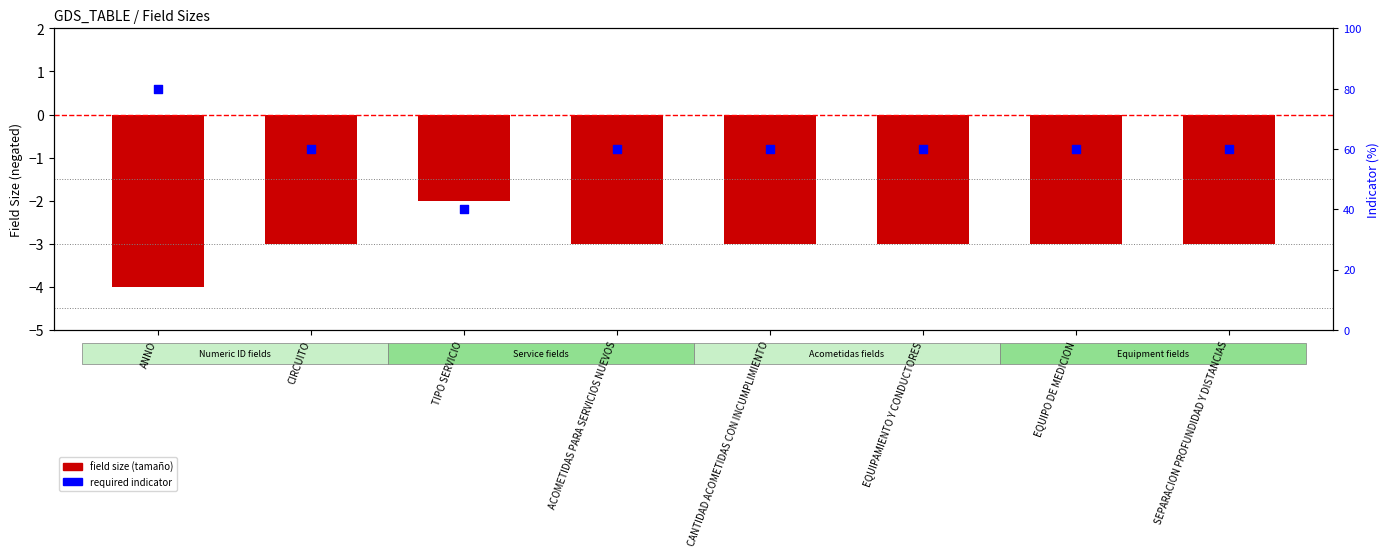

At which category is the sum across all series the highest?

ANNO